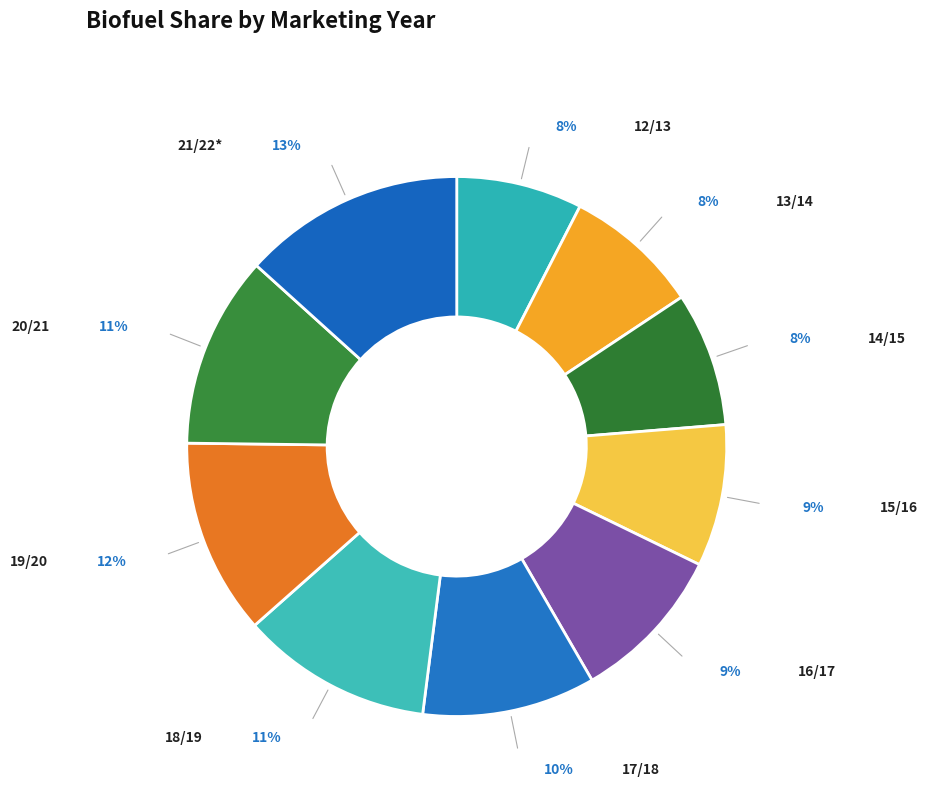

How many segments does this pie chart have?

10